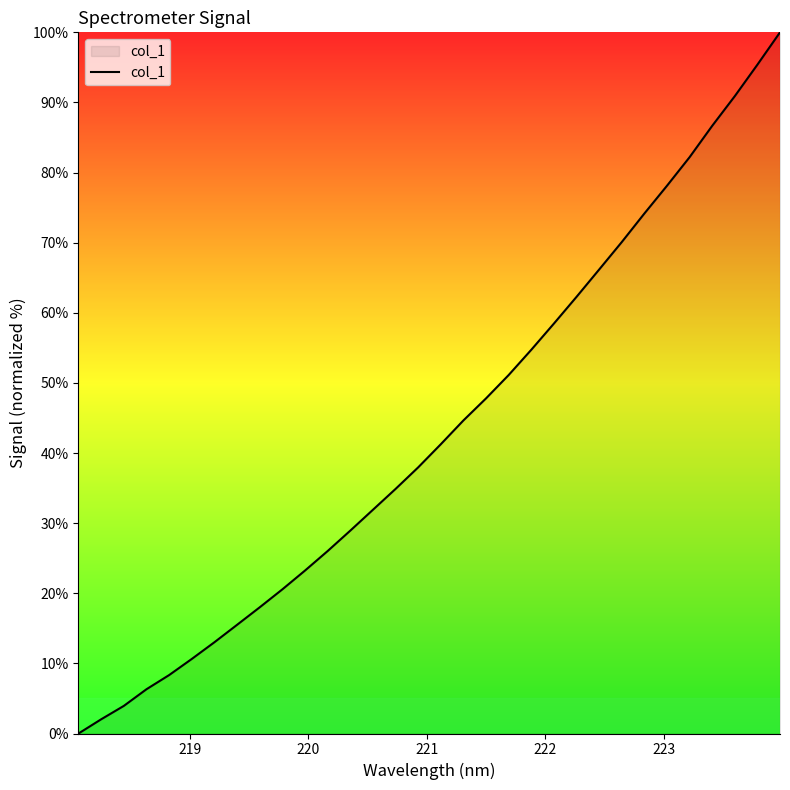

What is the greatest value displayed?

100.0